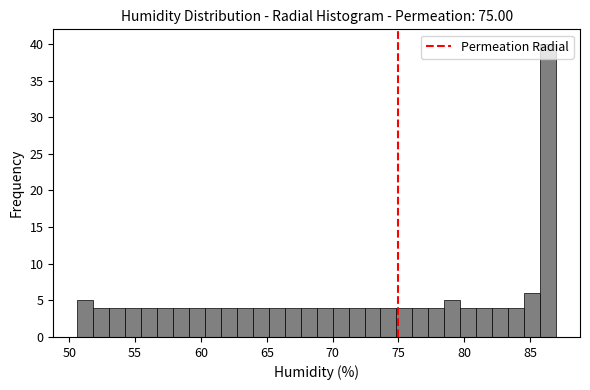

Read against the x-axis, roughly where is the centre of the tallest bar?

86.5